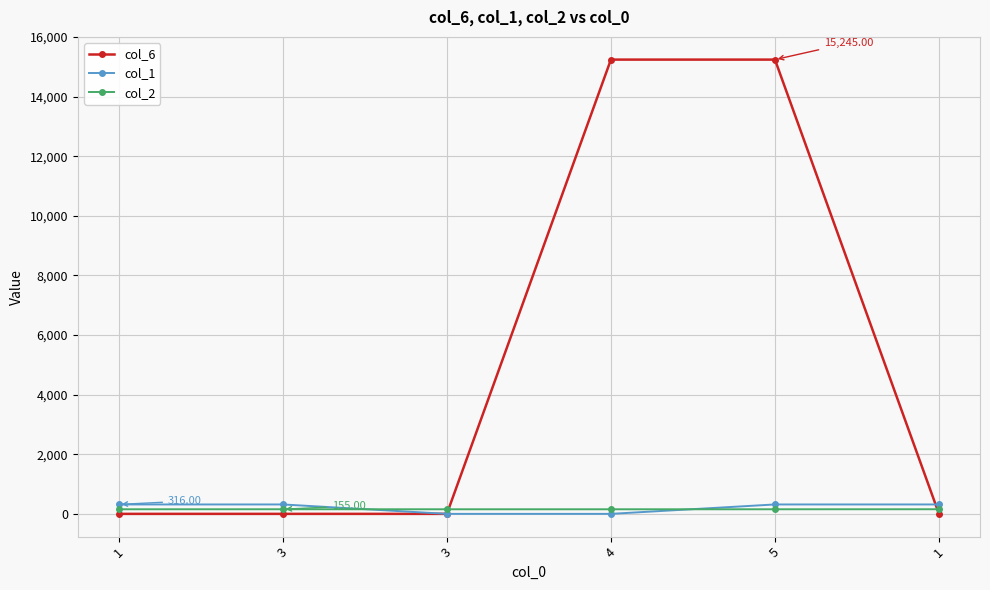

At 1, list the series in order from largest to smallest.

col_1, col_2, col_6